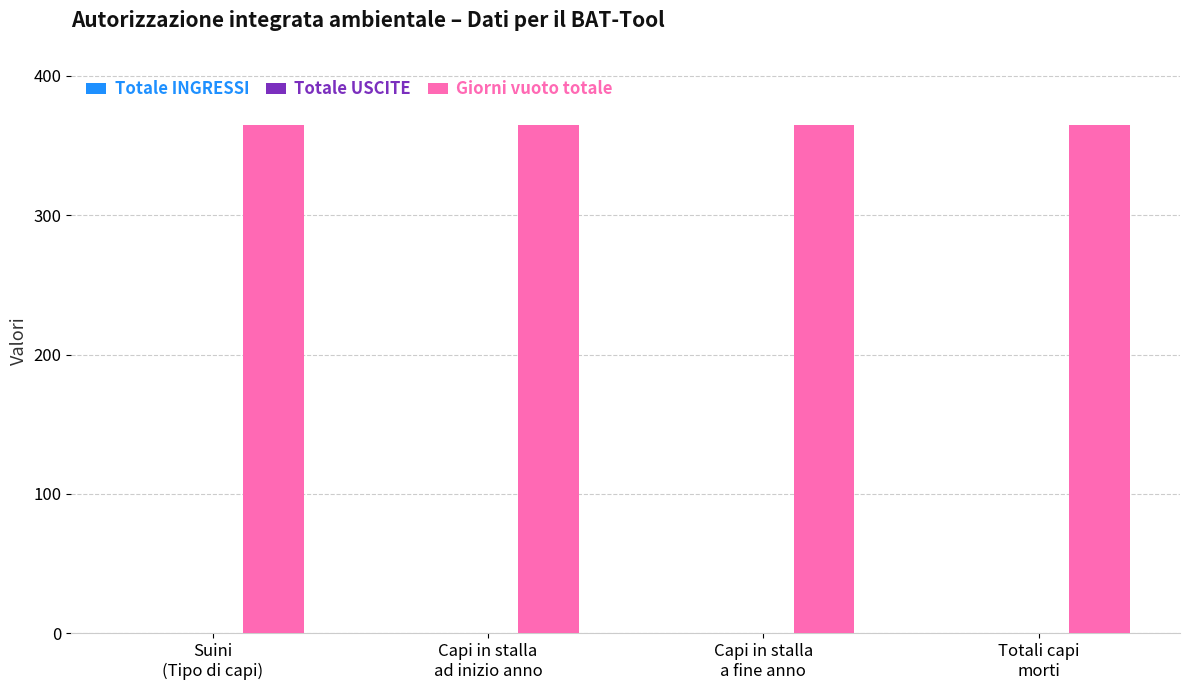

Rank the categories by Giorni vuoto totale value from lowest to highest.

Suini
(Tipo di capi), Capi in stalla
ad inizio anno, Capi in stalla
a fine anno, Totali capi
morti